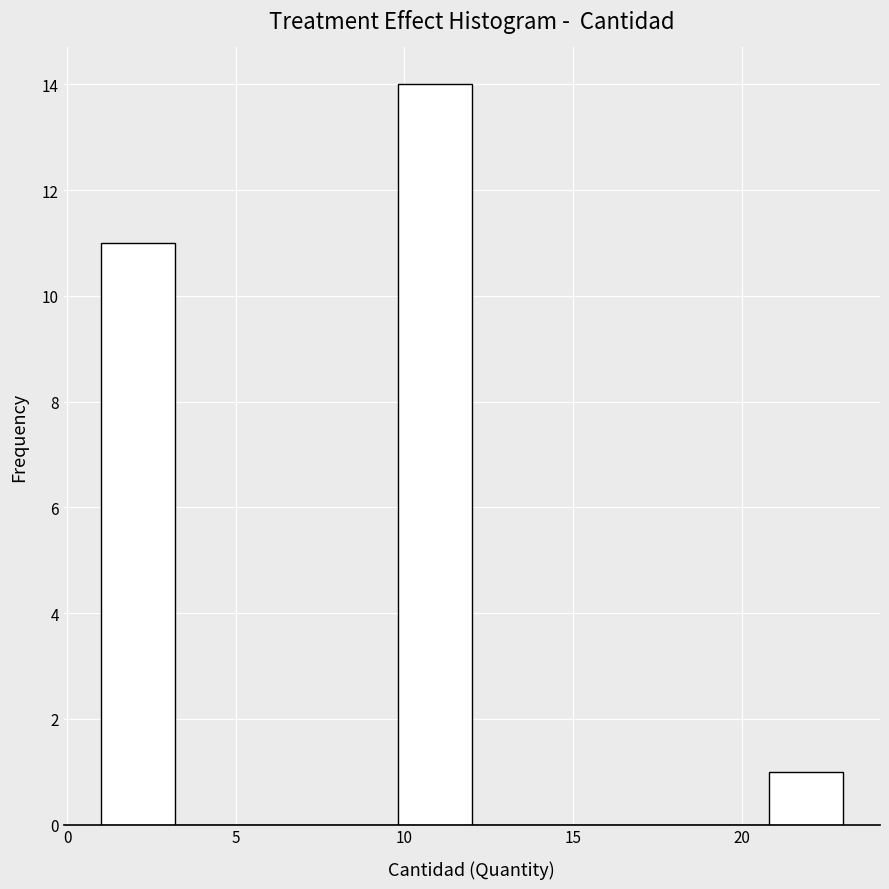

How tall is the bar that spans 9.8 to 12.0 on the x-axis? Neither the bar edges nor the heights are printed on the chart, so give them approximately, as read against the axes.

14